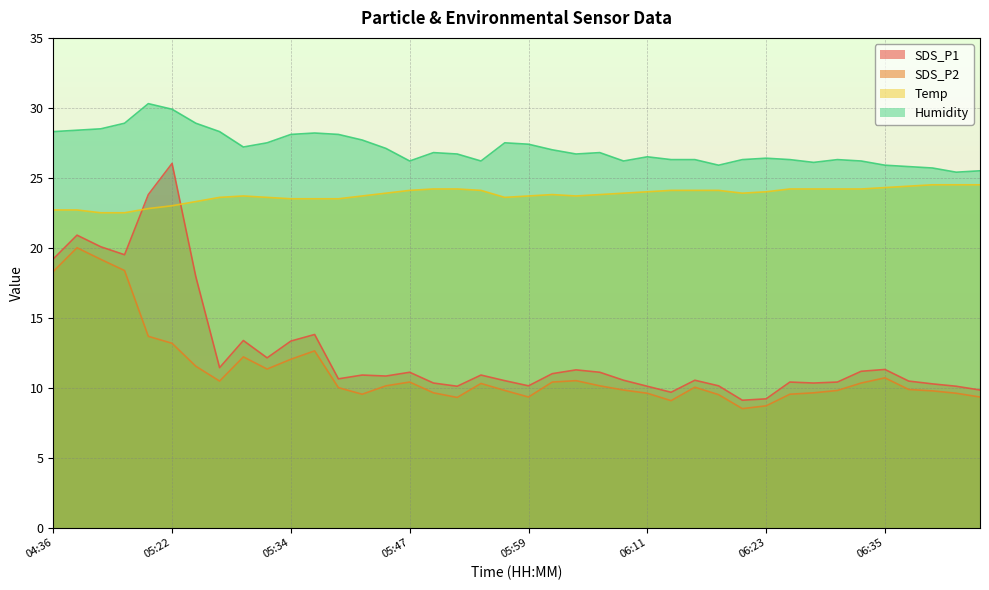

Between 06:23 and 06:43, which series saw the biggest shift?

Humidity